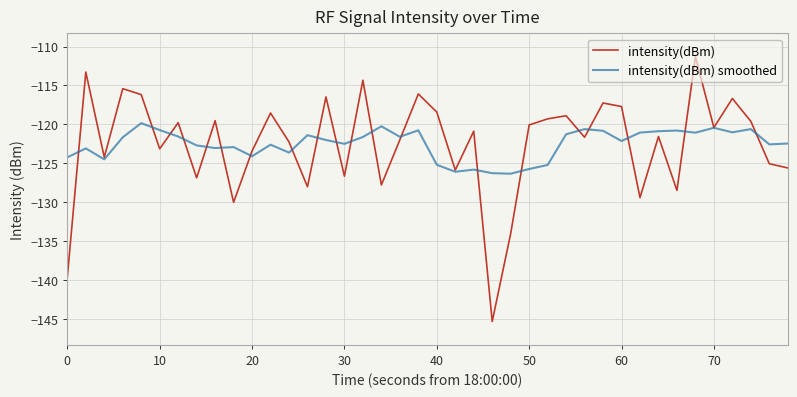

True or false: intensity(dBm) has more than 2 interior local peaks.

True